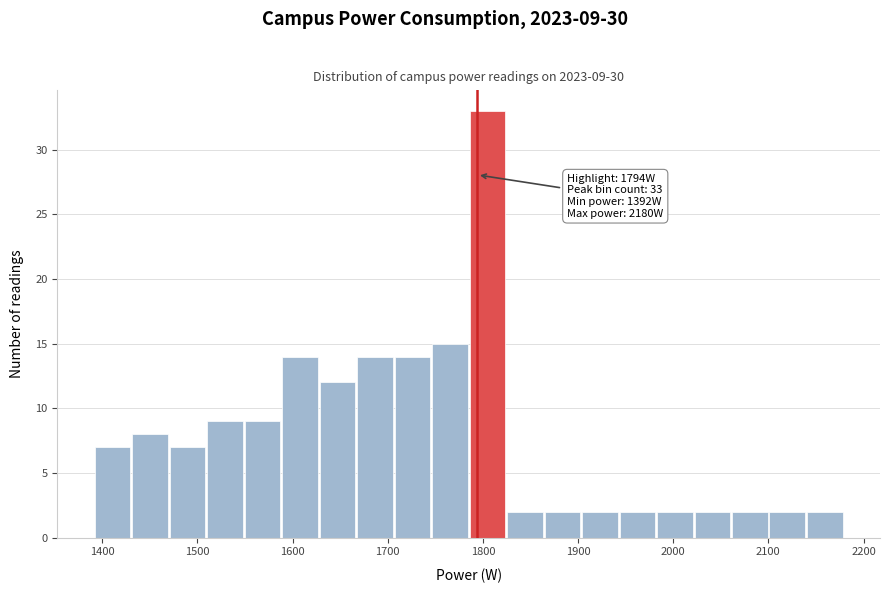

Read against the x-axis, roughly where is the centre of the tallest bar?

1800